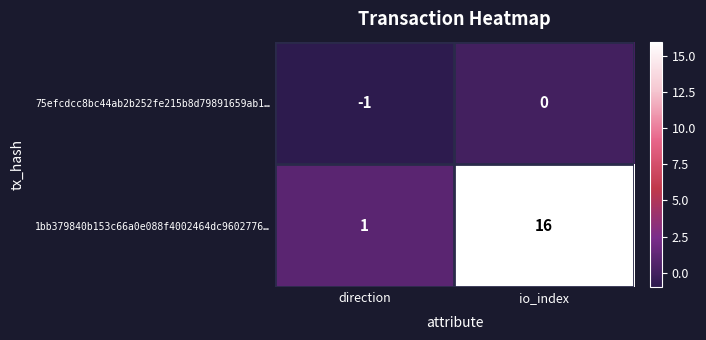

At which label is 75efcdcc8bc44ab2b252fe215b8d79891659ab1… closest to 0?

io_index